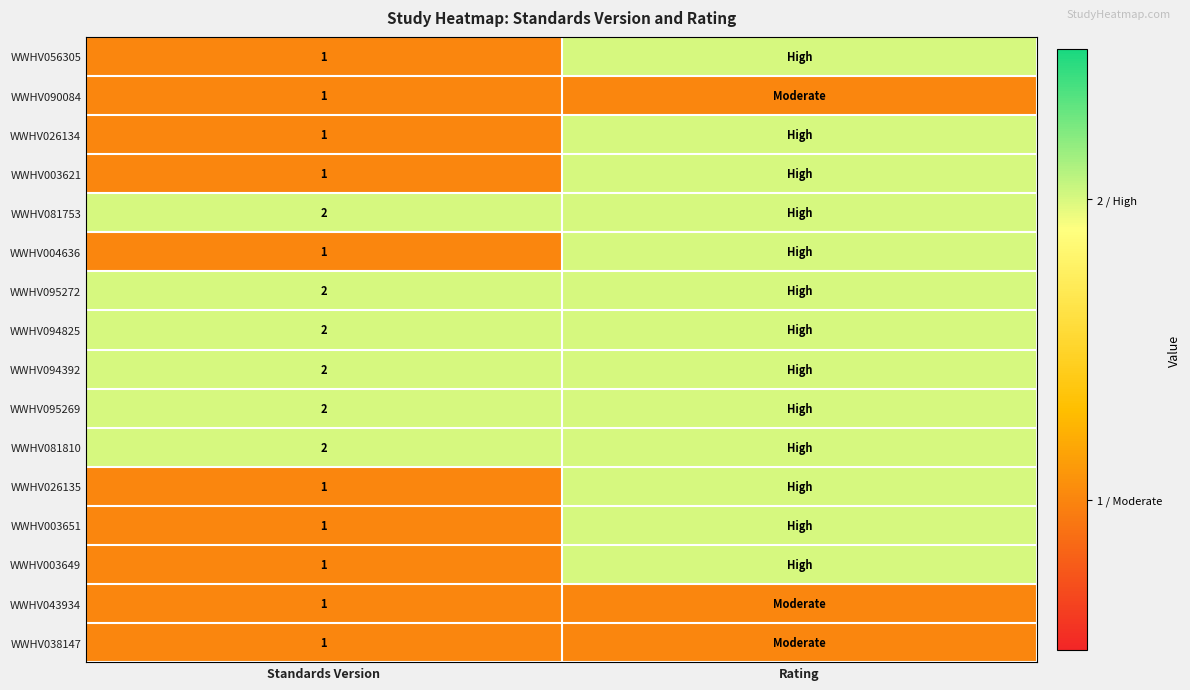

What is the total value across all series at Standards Version?

22